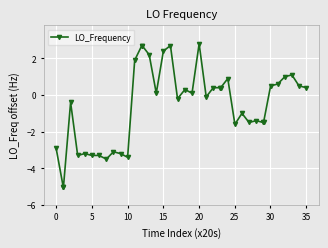

True or false: there are more than 0 points higher than both neighbors.

True